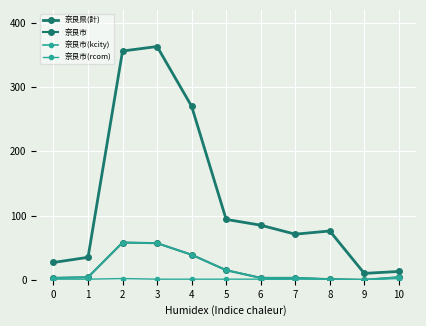

Does the chart have visible grid lines?

Yes